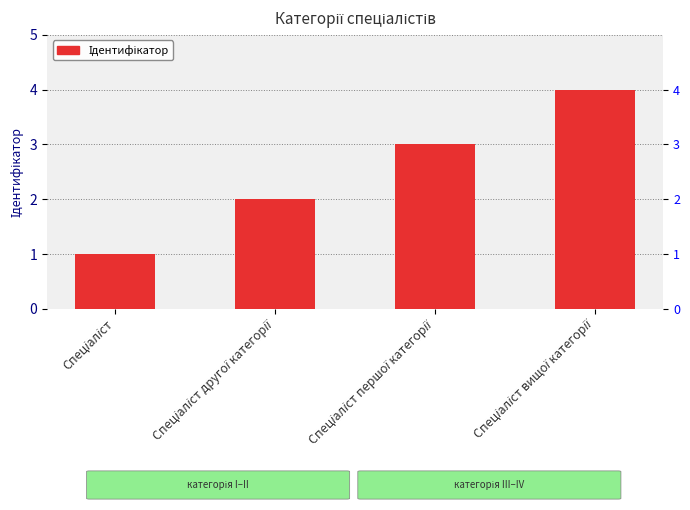

Count the number of data series in this chart.

1